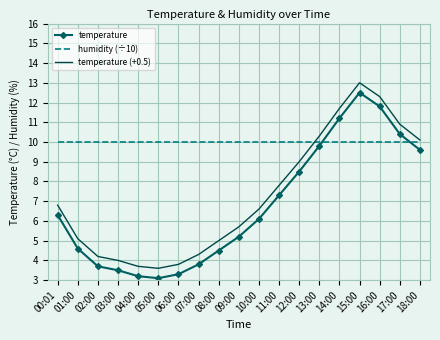

True or false: temperature (+0.5) has a value of 1.0 at 04:00.

False